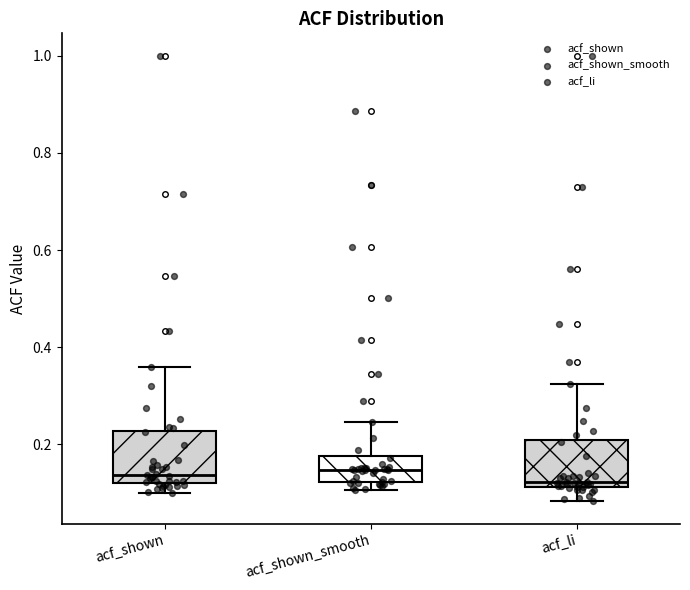

Reading left to right, transcribe this box plot: for each box, give where its median line is, the range the box spans, and where its two whiskers end, as read against the y-axis. The values are not printed on the chart, so give them approximately, as read against the axis.

acf_shown: median 0.14, box 0.12 to 0.22, whiskers 0.10 to 0.36
acf_shown_smooth: median 0.14, box 0.12 to 0.18, whiskers 0.10 to 0.24
acf_li: median 0.12 (just above the box's lower edge), box 0.12 to 0.20, whiskers 0.08 to 0.32